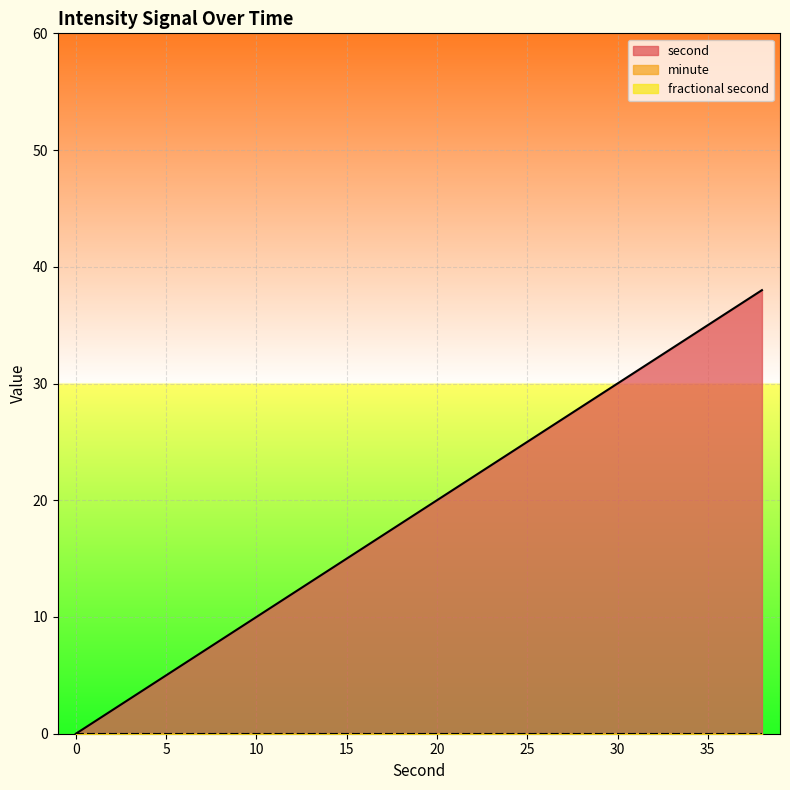

Which series has the widest spread of values?

second